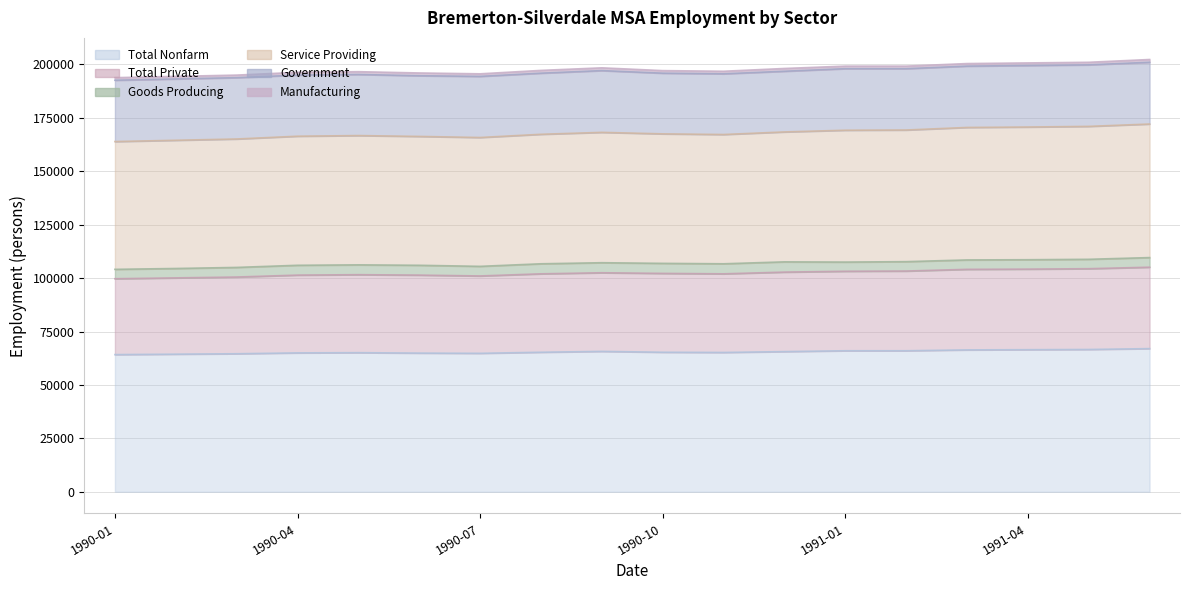

List the labels in order of Service Providing value, smallest first.

1990-01, 1990-02, 1990-03, 1990-07, 1990-06, 1990-04, 1990-05, 1990-11, 1990-08, 1990-10, 1990-12, 1990-09, 1991-01, 1991-02, 1991-03, 1991-04, 1991-05, 1991-06